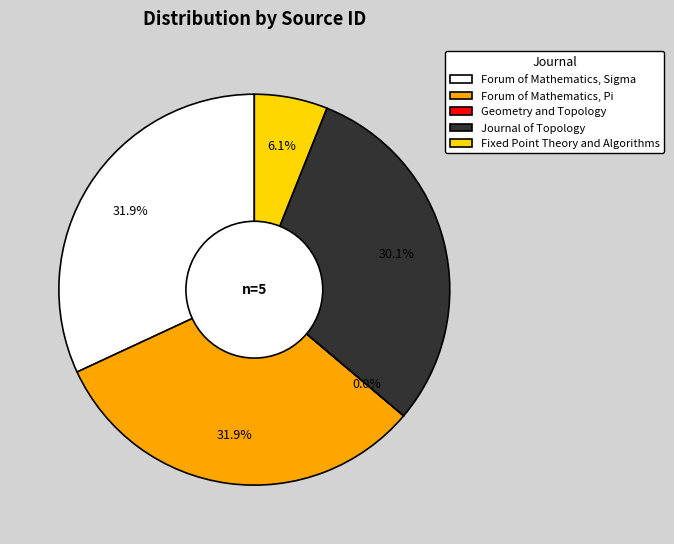

To the nearest percent, what is the combined percentage of Journal of Topology and Forum of Mathematics, Sigma?

62%